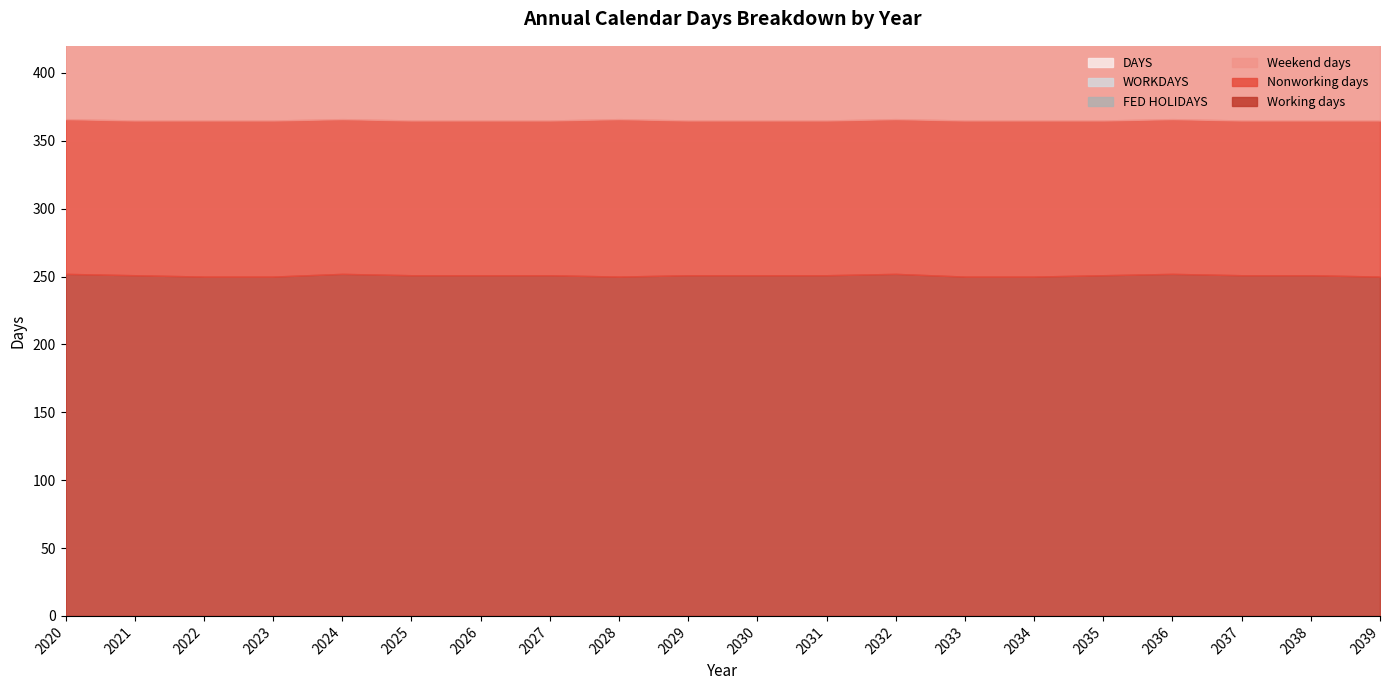

True or false: Working days has a value of 252 at 2020.

True